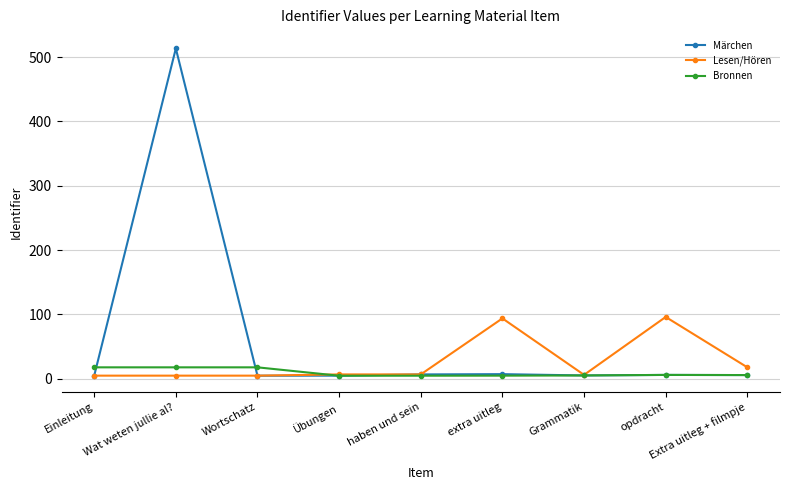

Does the chart have visible grid lines?

Yes